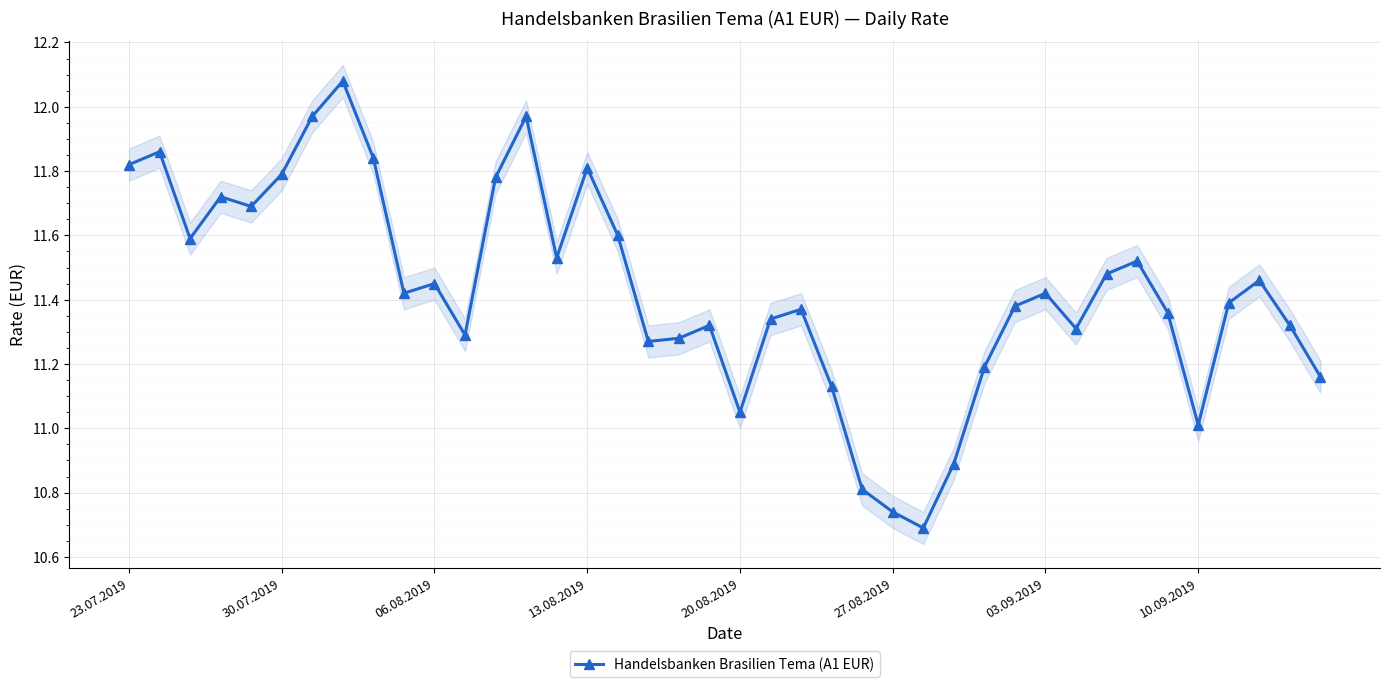

The value of Handelsbanken Brasilien Tema (A1 EUR) at 10.09.2019 is 7.6. True or false?

False